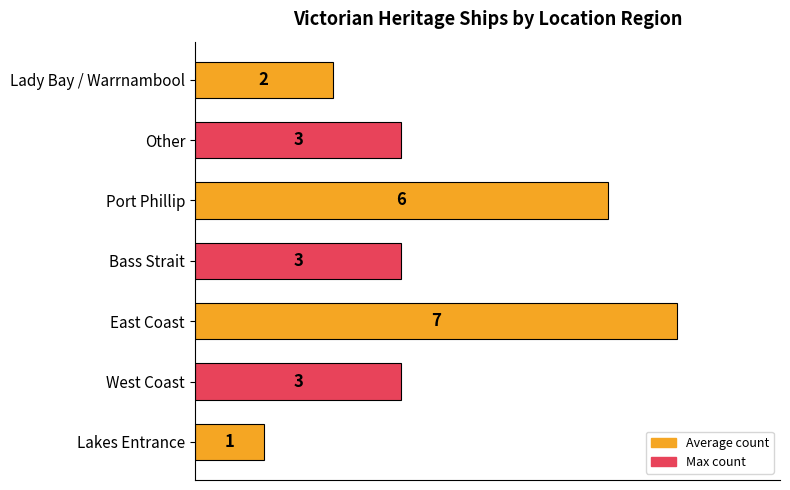

What is the change in value from West Coast to East Coast?

+4